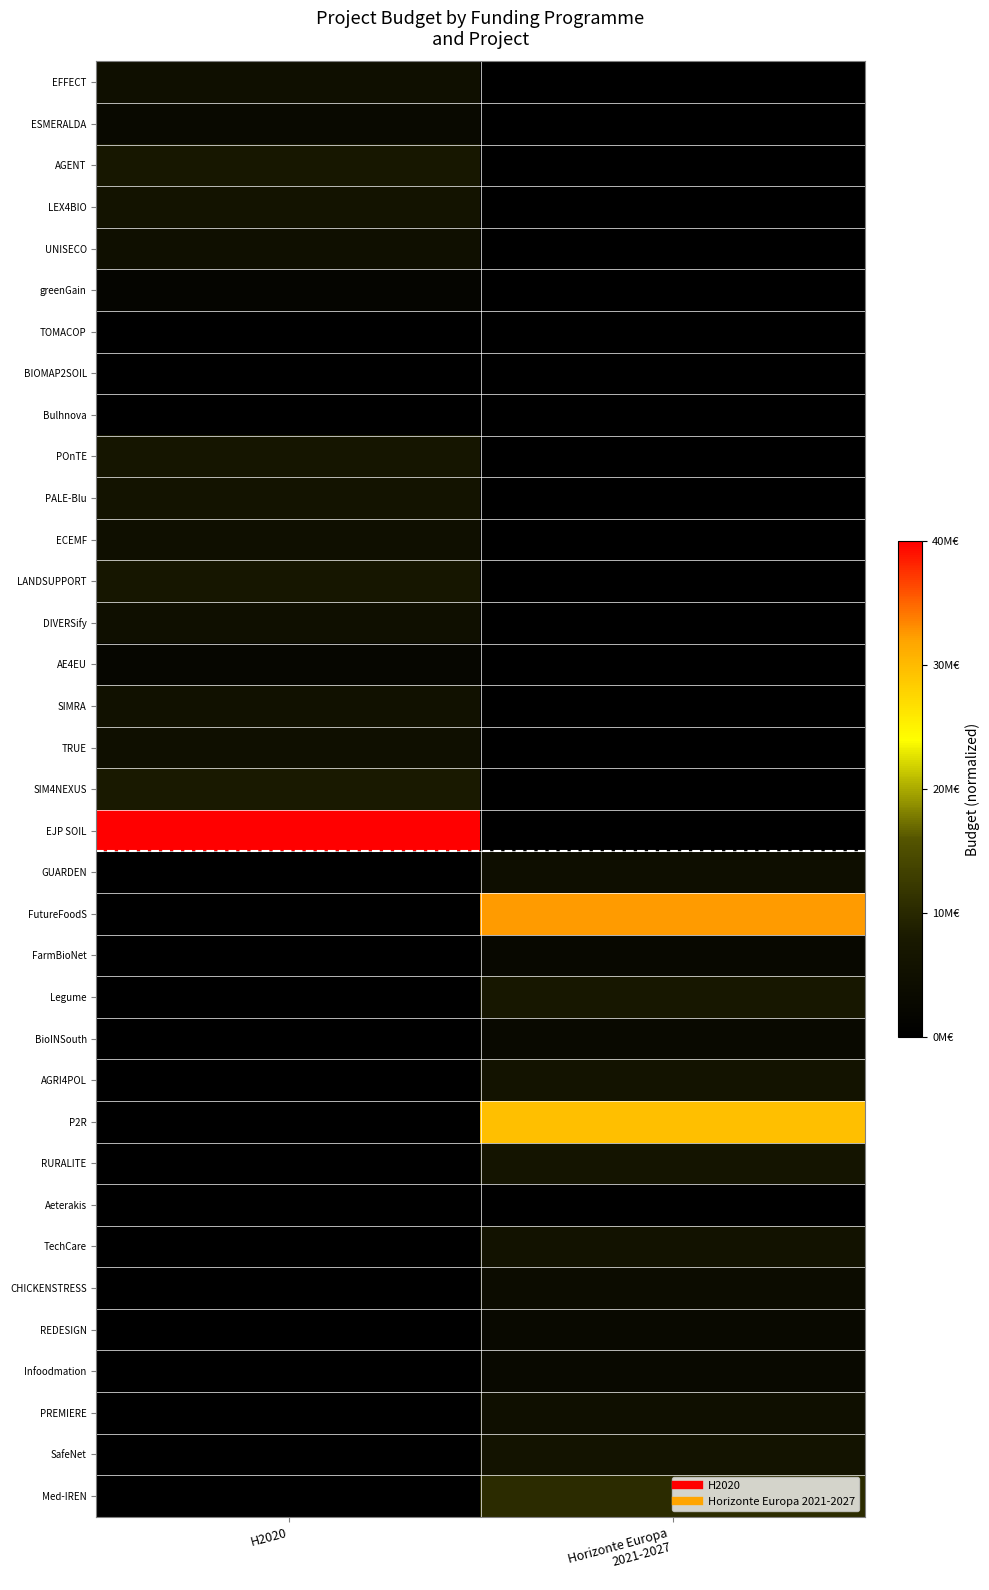

How many data points does each series have?

2